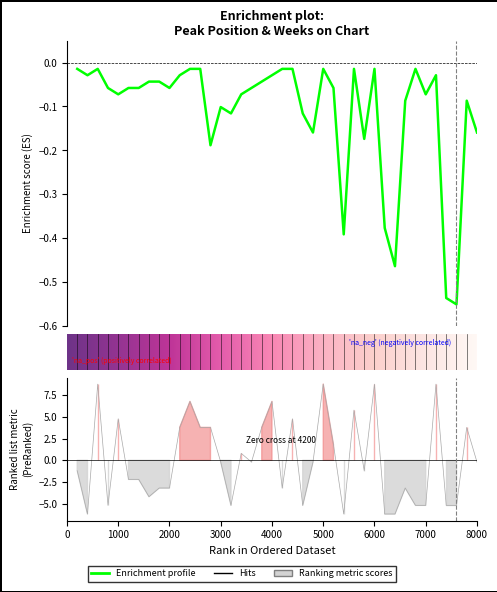

At which category does Peak Position reach its first local peak?

3